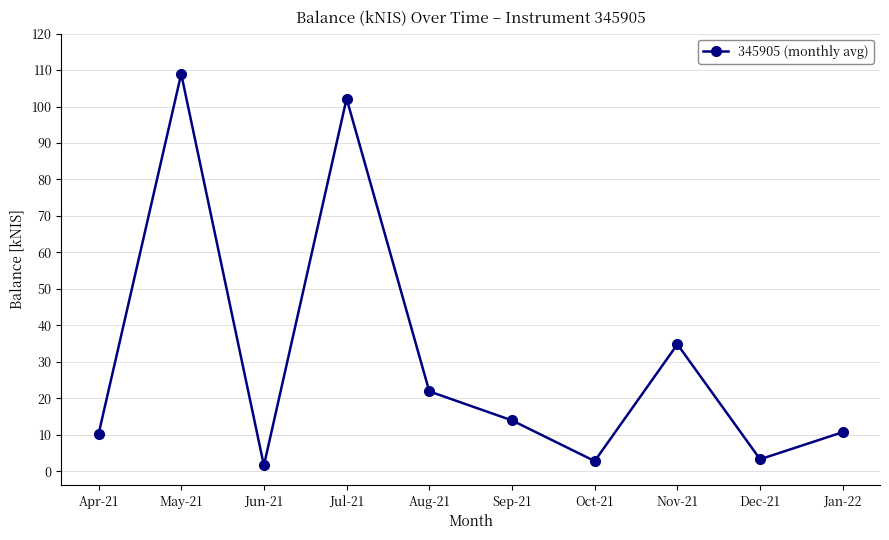

What is the average value?

31.1